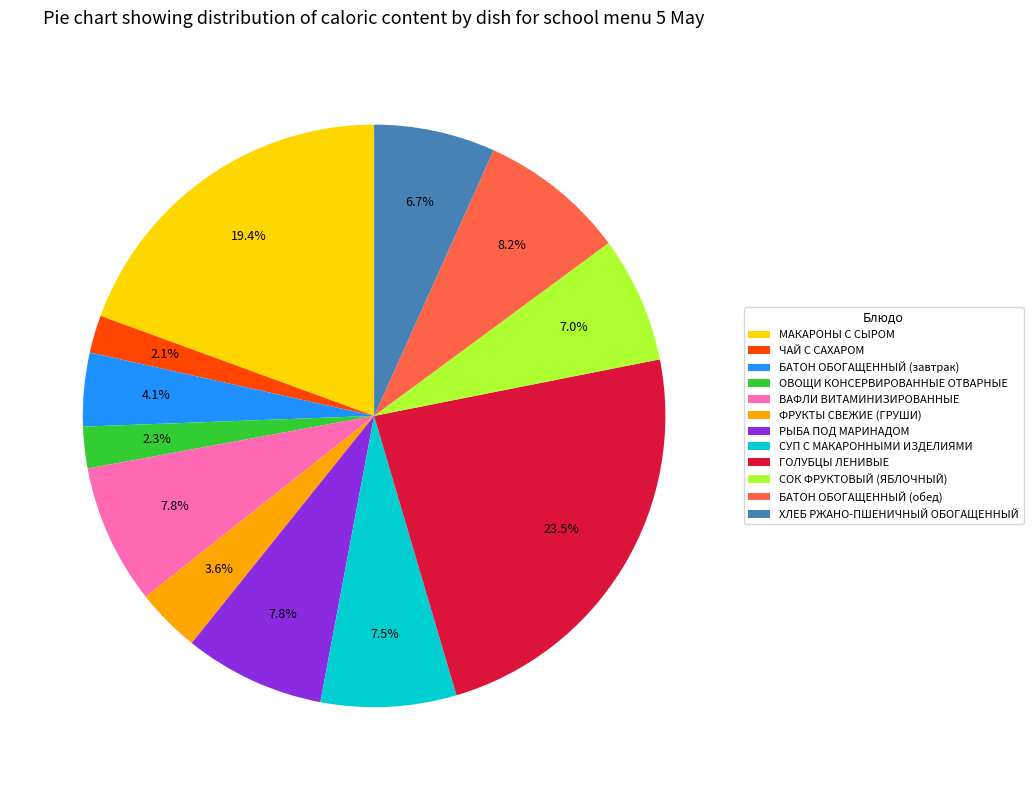

True or false: ФРУКТЫ СВЕЖИЕ (ГРУШИ) accounts for 4% of the total.

True